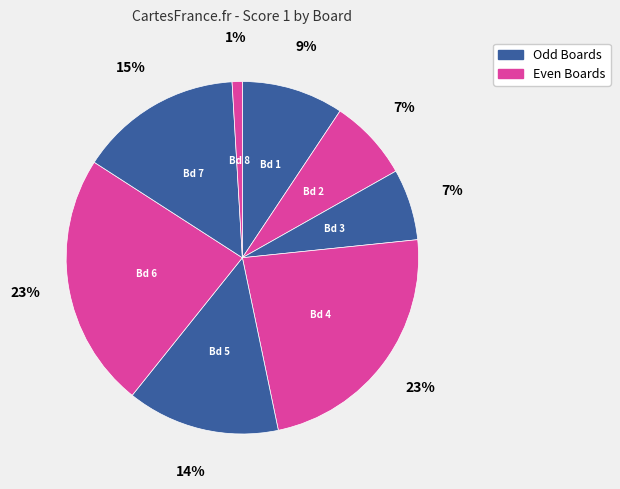

How many segments does this pie chart have?

8